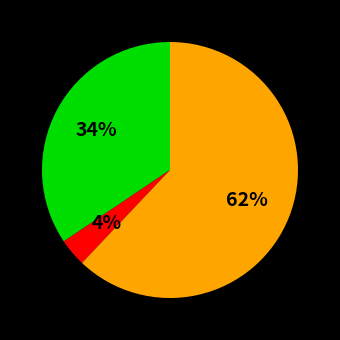

To the nearest percent, what is the average slice percentage?

33%